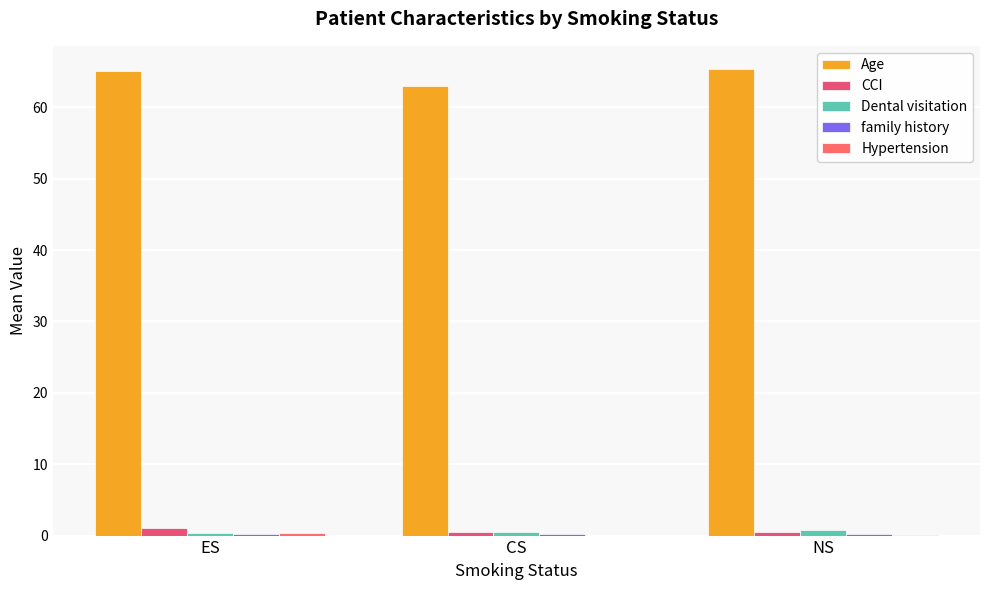

What is the greatest value displayed?

65.3